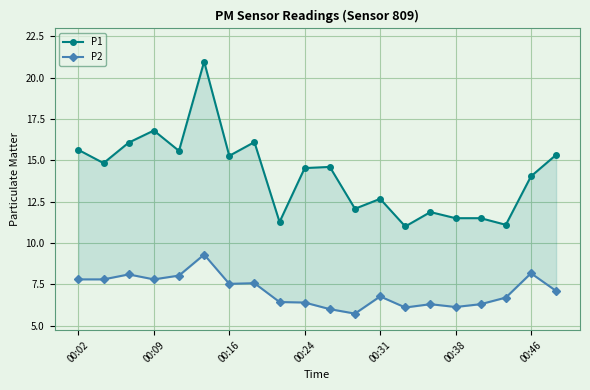

Is the value of P2 at 16 greater than the value of P1 at 12?

No